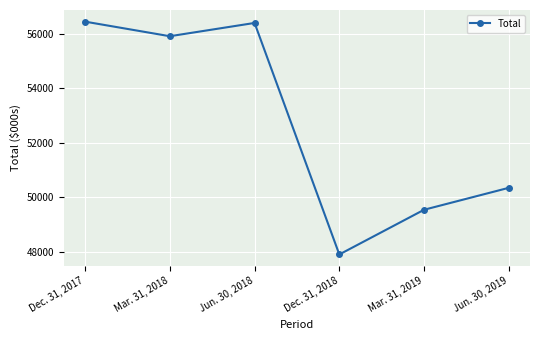

What is the value of the 4th point from the left?

47896